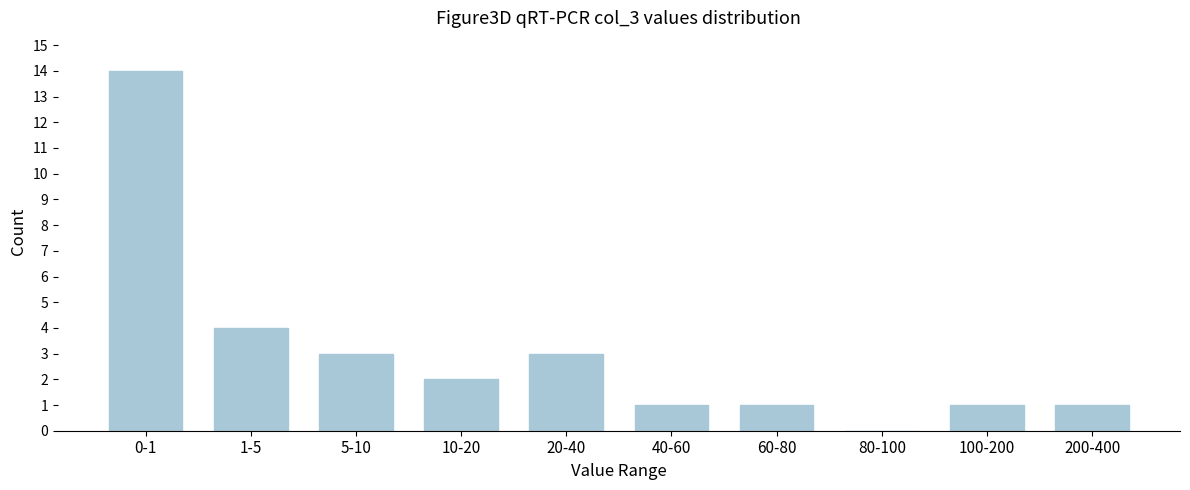

Reading left to right, transcribe all the data shown in this chart.

0-1=14	1-5=4	5-10=3	10-20=2	20-40=3	40-60=1	60-80=1	80-100=0	100-200=1	200-400=1